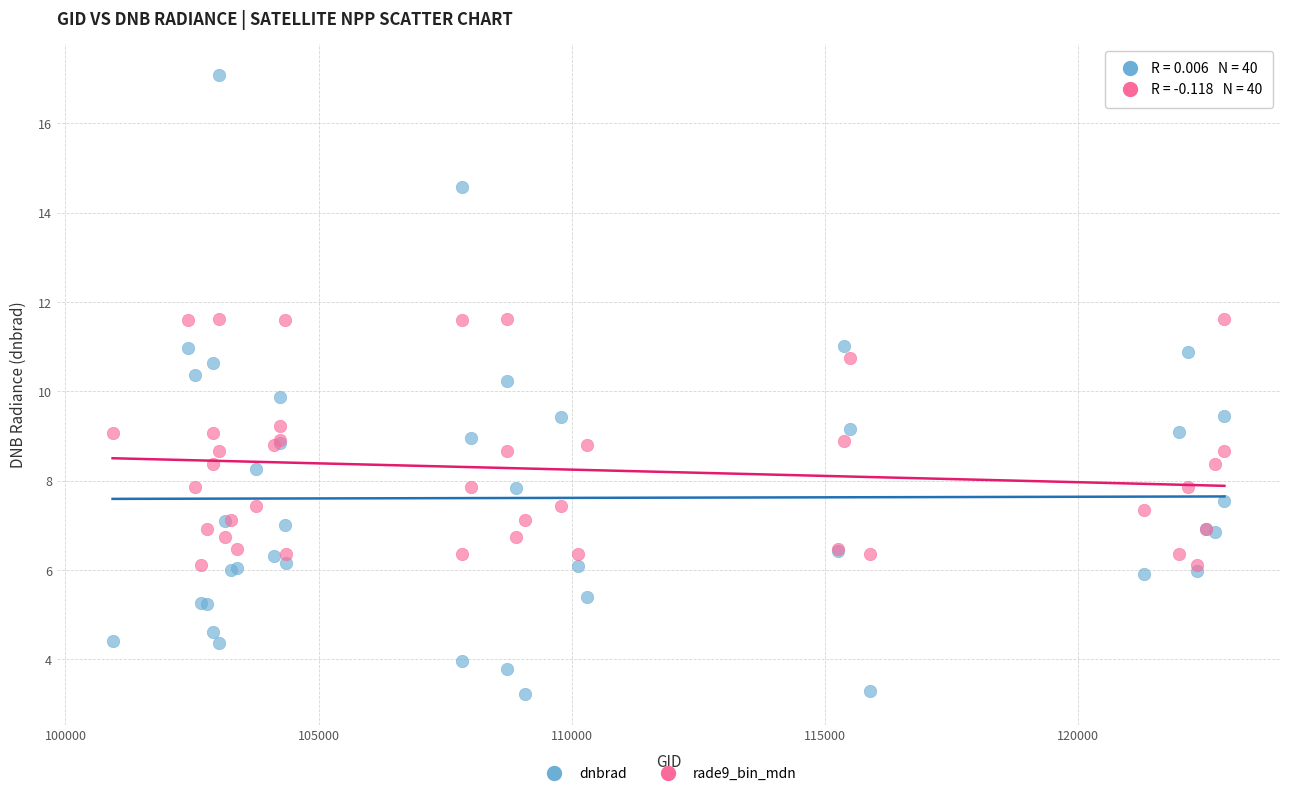

Which series contains the highest Y value?

dnbrad